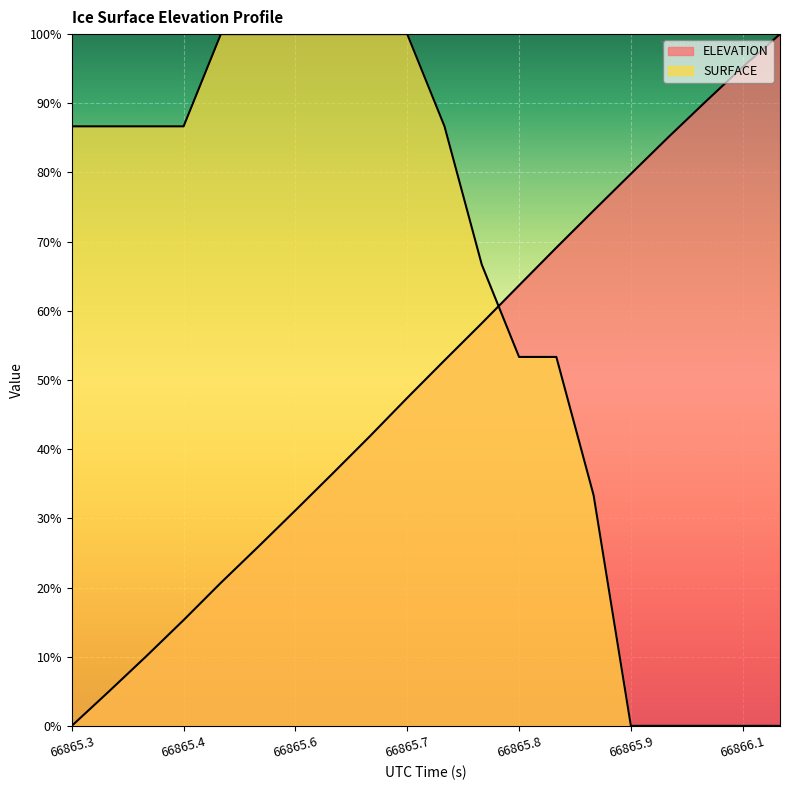

Does the chart display data point markers on the line(s)?

No